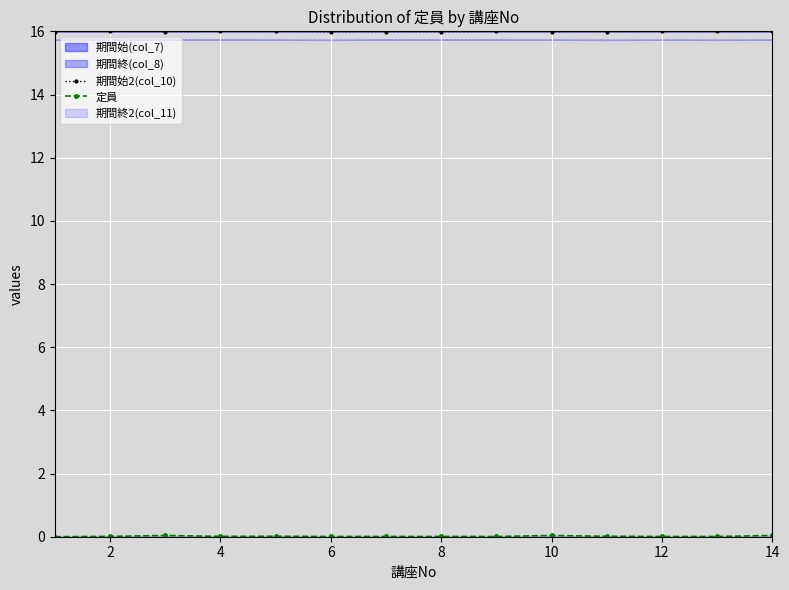

In 期間始2(col_10), how many points are higher than both neighbors (excluding endpoints)?

4